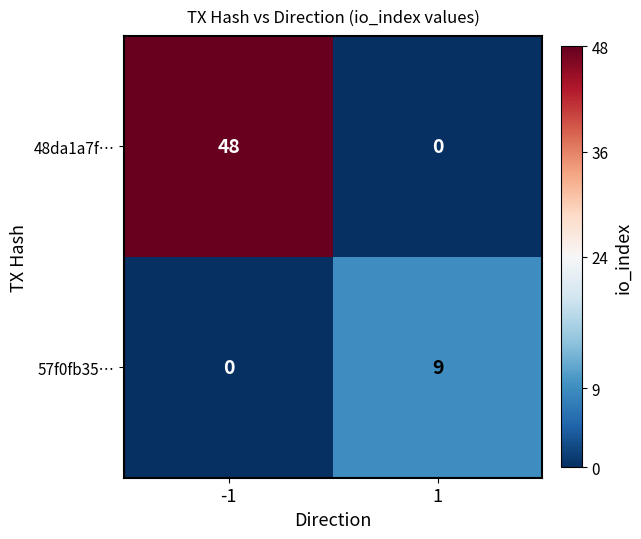

The value of 48da1a7f… at -1 is 31. True or false?

False